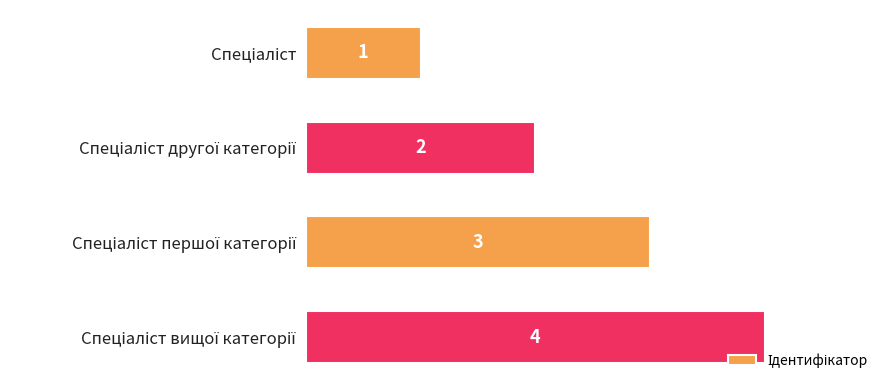

How many data points does each series have?

4